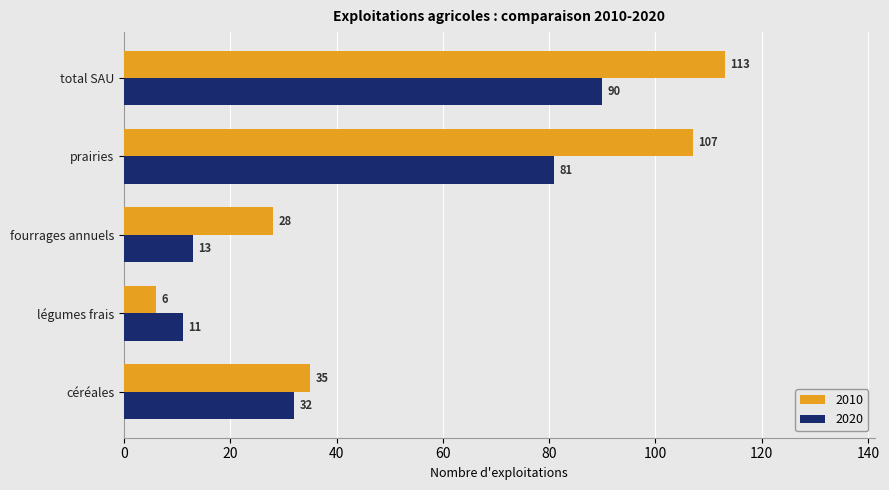

At which category is the sum across all series the highest?

total SAU